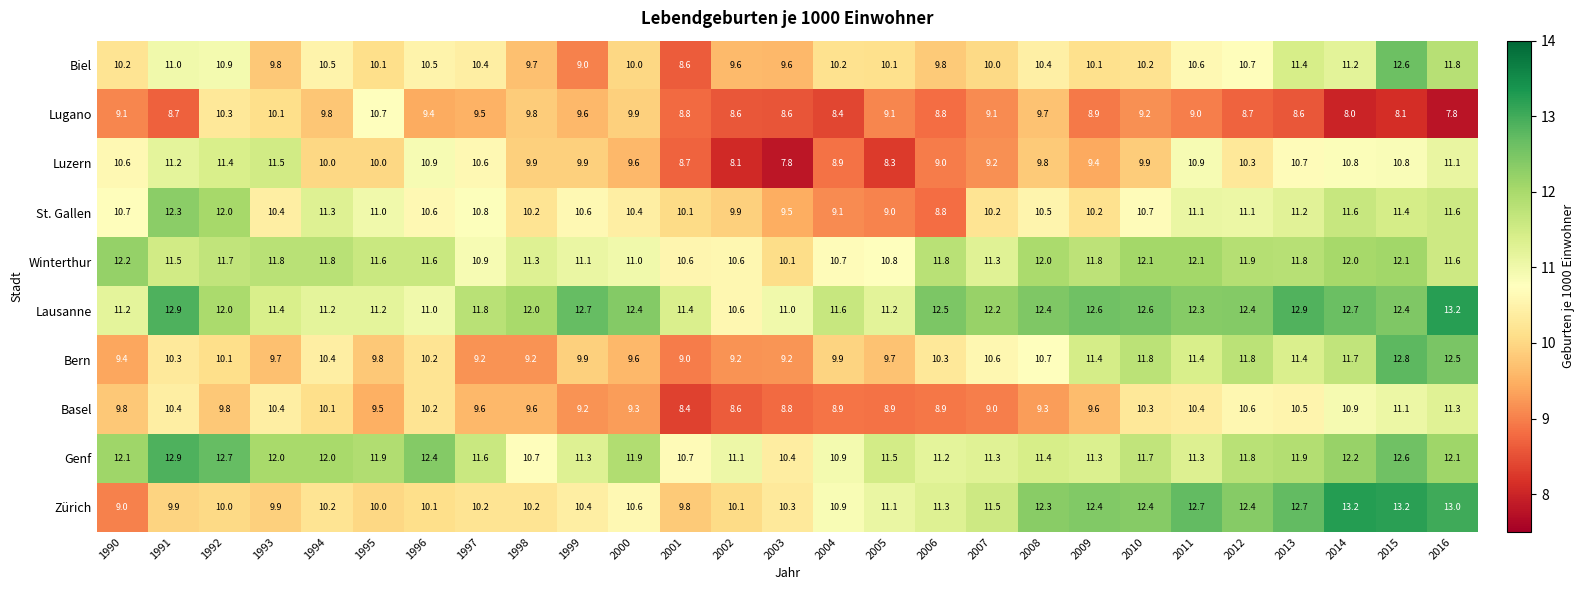

What is the maximum value for Basel?

11.3